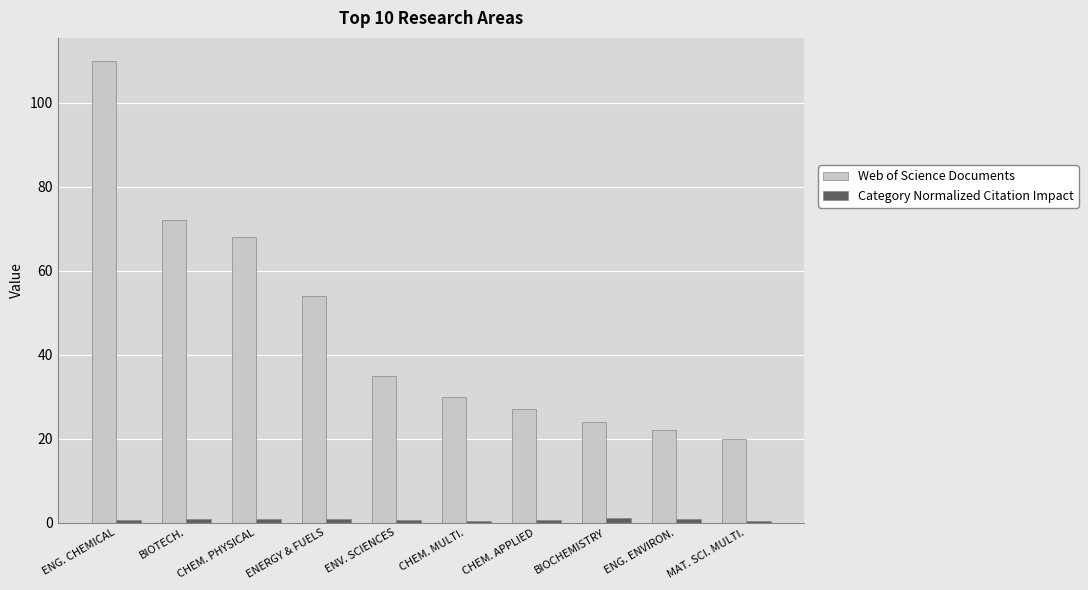

Which category has the highest value across all series?

ENG. CHEMICAL